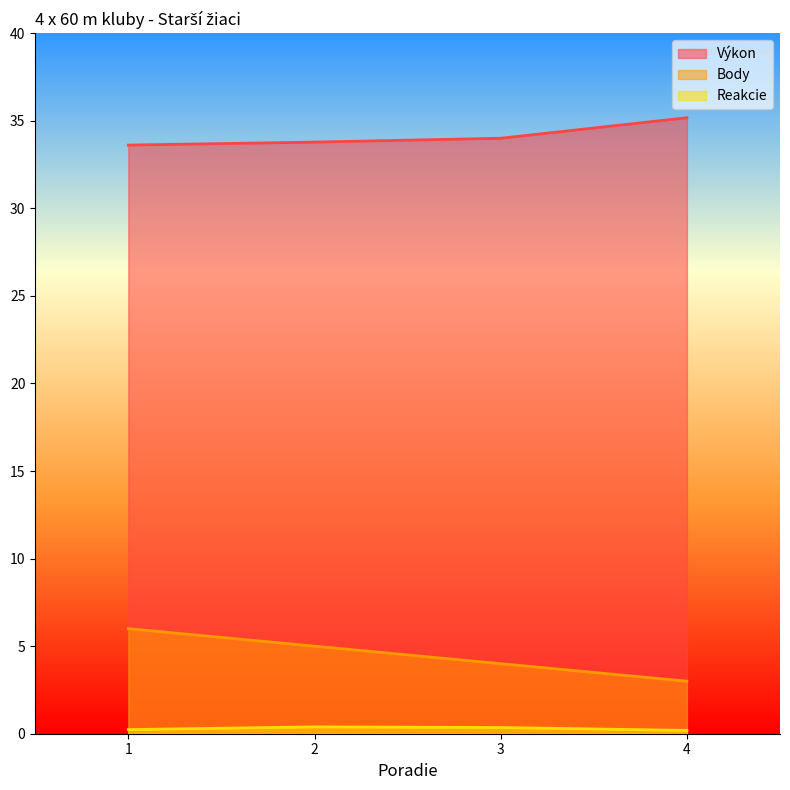

True or false: Reakcie and Body intersect in this chart.

False